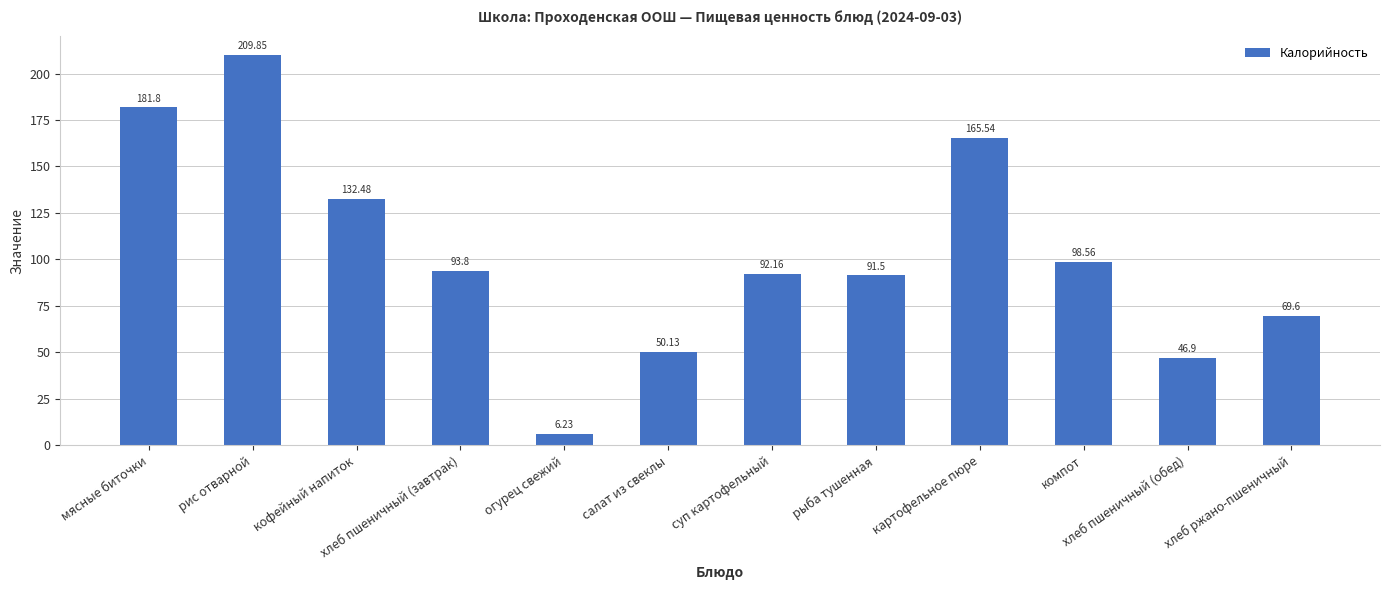

What is the difference between the second highest and second lowest values?

134.9